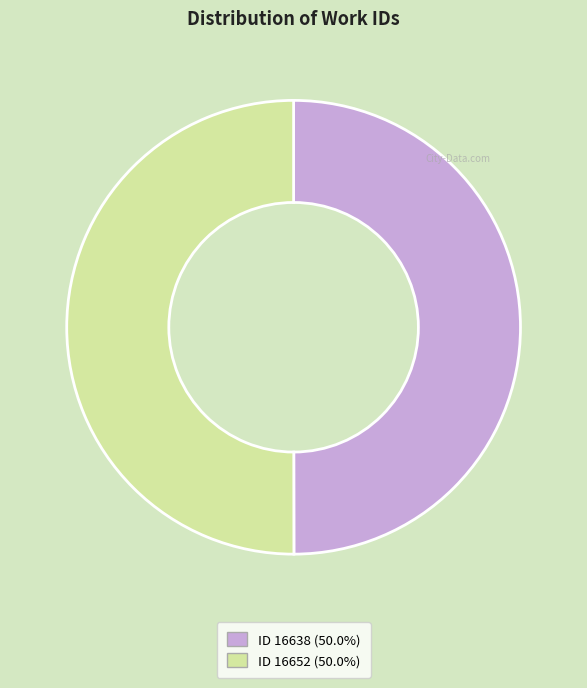

What is the ratio of the value at ID 16652 (50.0%) to the value at ID 16638 (50.0%)?

1.0